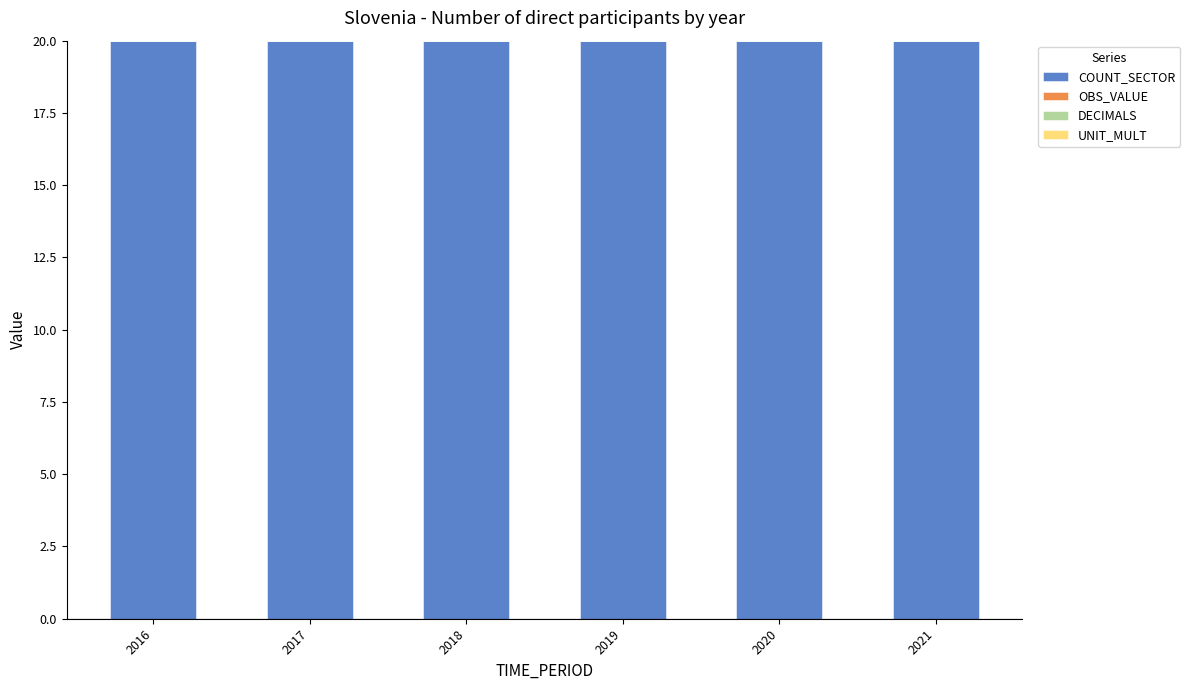

Which has a higher value, 2017 or 2020?

2017